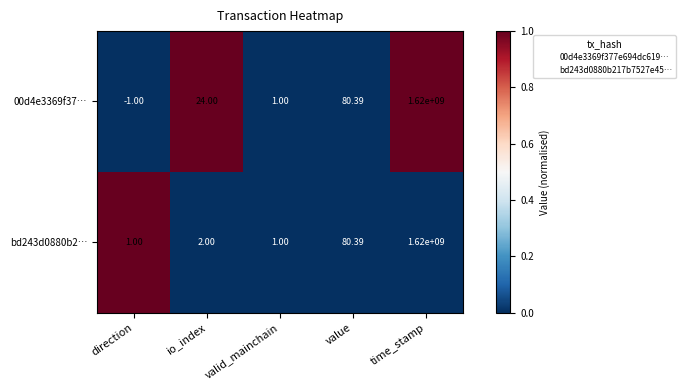

At which category does the chart reach its peak across all series?

time_stamp